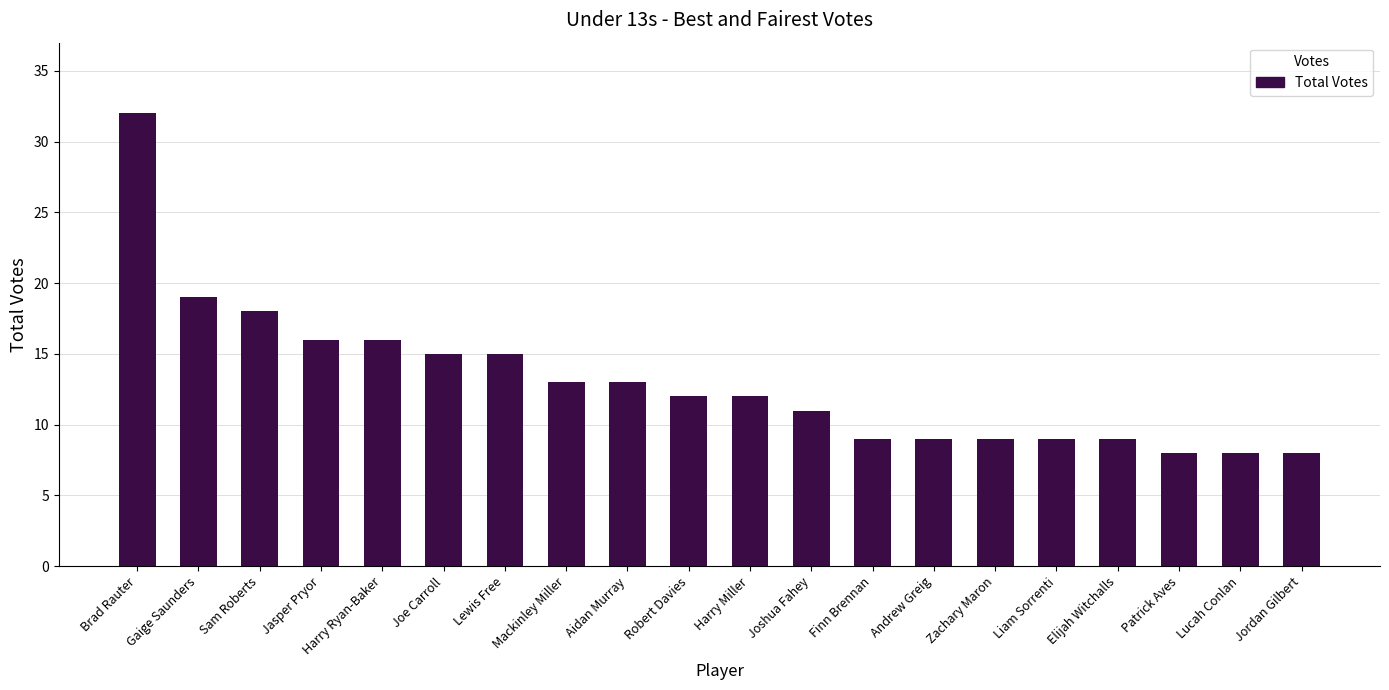

What is the maximum value shown in the chart?

32